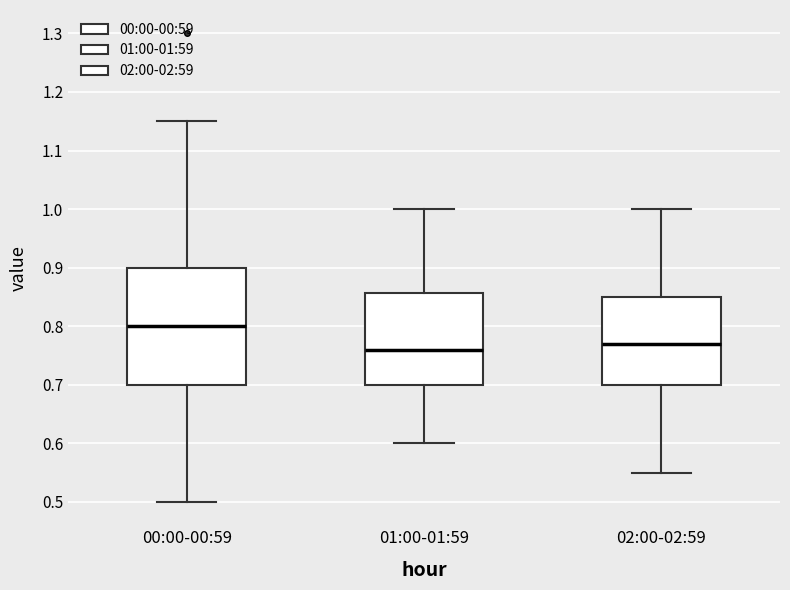

Reading left to right, read every box against the y-axis: the position of its median line, the range the box covers, and the ends of its whiskers. The values are not printed on the chart, so give them approximately, as read against the axis.

00:00-00:59: median 0.80, box 0.70 to 0.90, whiskers 0.50 to 1.15
01:00-01:59: median 0.76, box 0.70 to 0.86, whiskers 0.60 to 1.00
02:00-02:59: median 0.77, box 0.70 to 0.85, whiskers 0.55 to 1.00